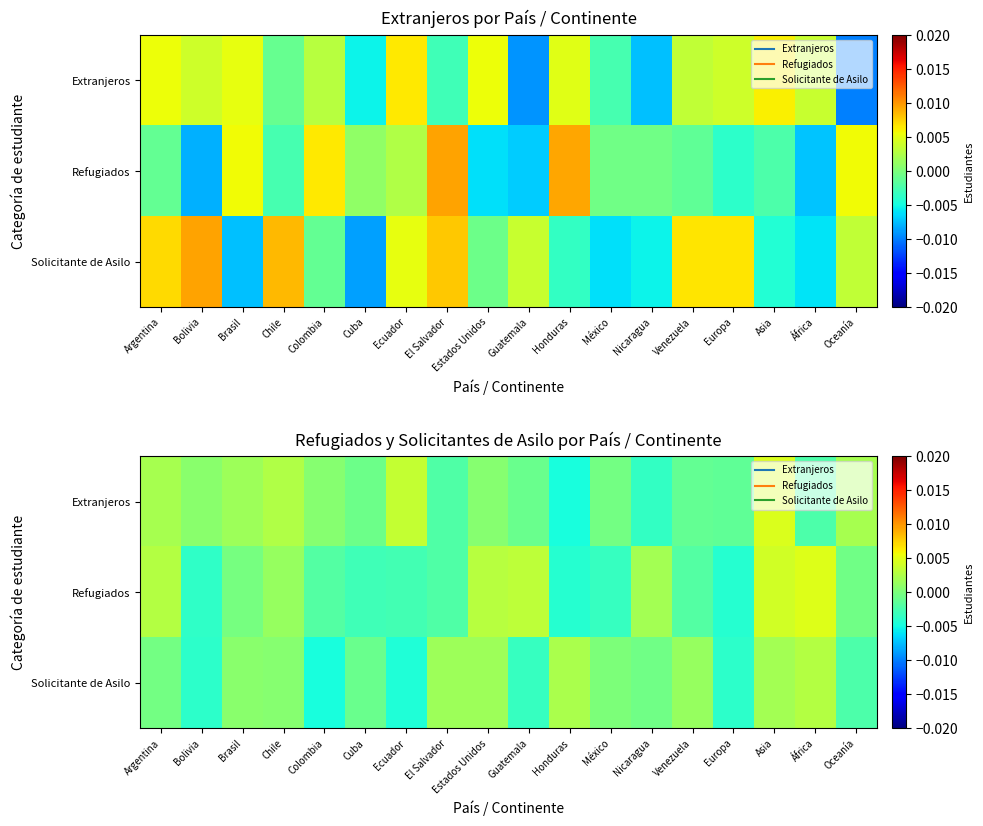

Is it true that Solicitante de Asilo equals 0.0 at México?

True